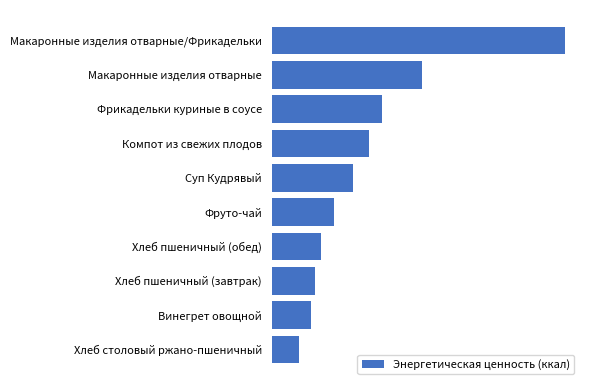

What is the maximum value shown in the chart?

429.8